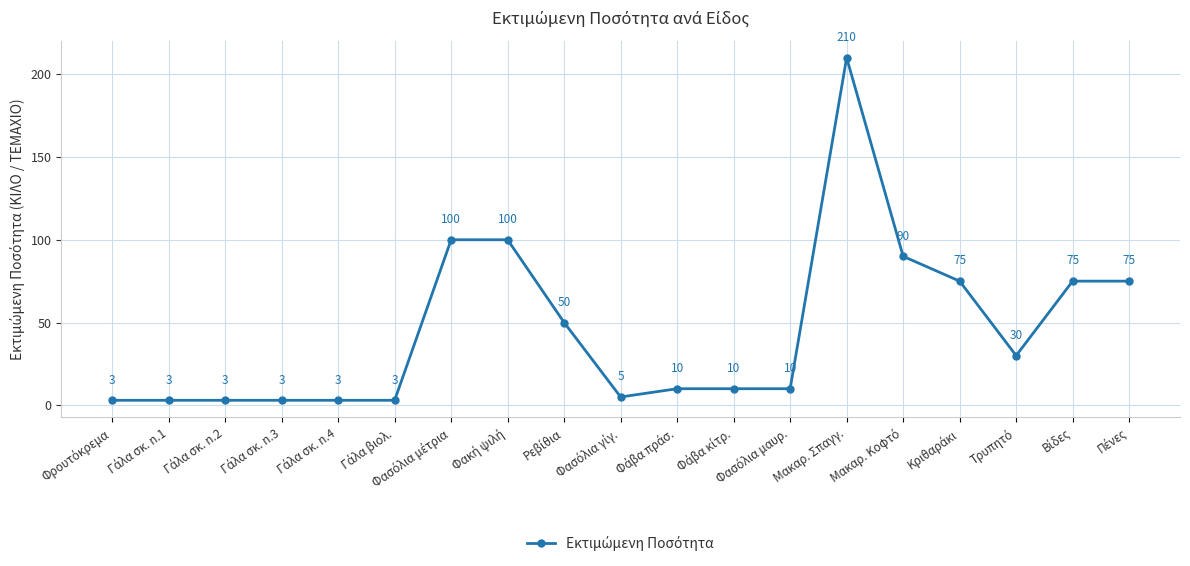

How many data points are less than 10?

7